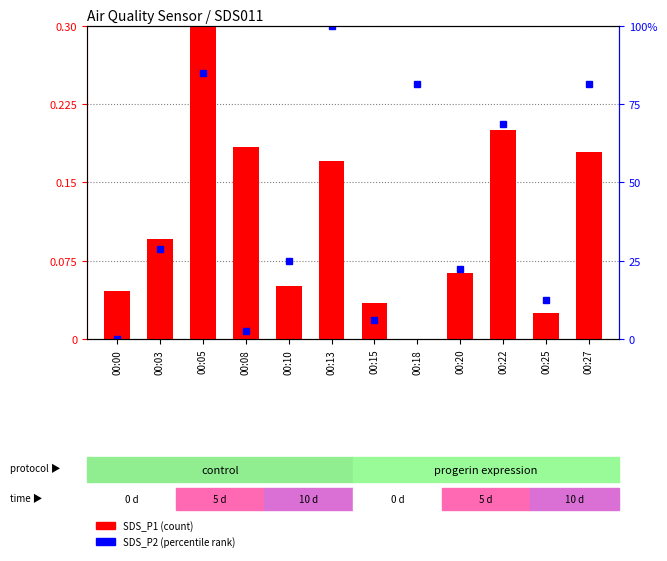

Count the number of values greater than 0.

11